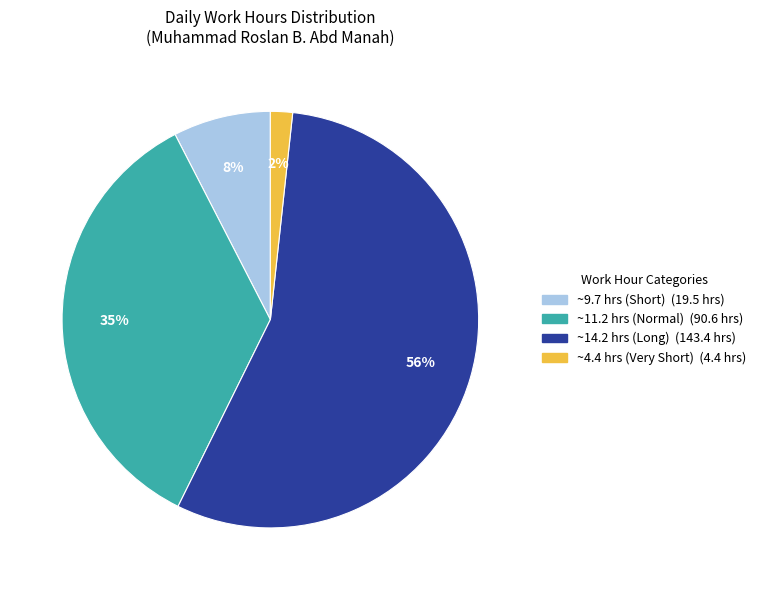

How many slices are in this pie chart?

4